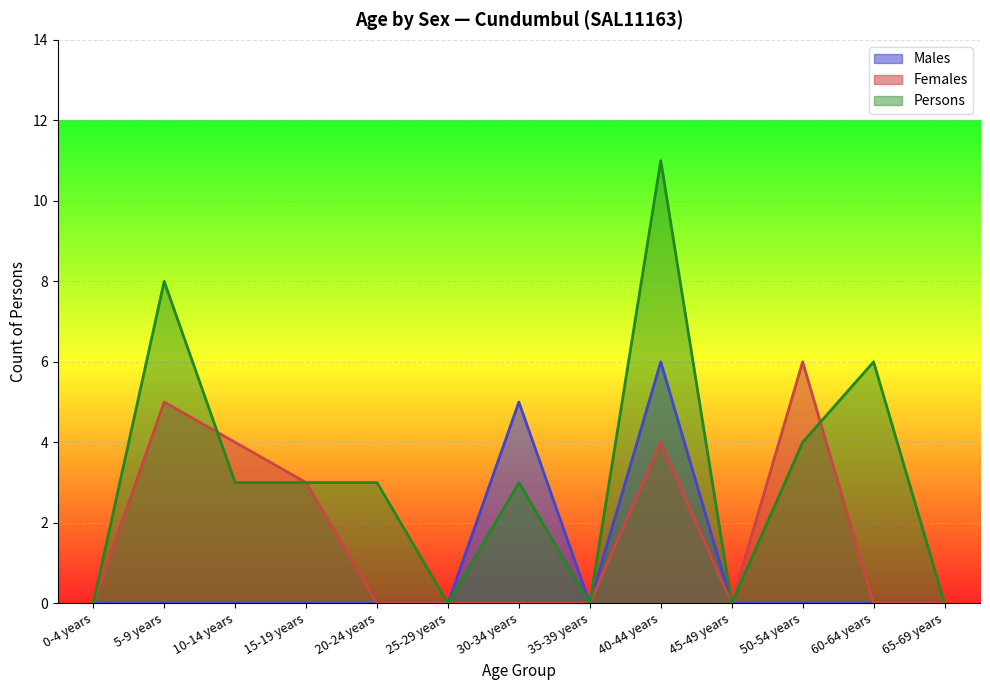

Which series has the widest spread of values?

Persons